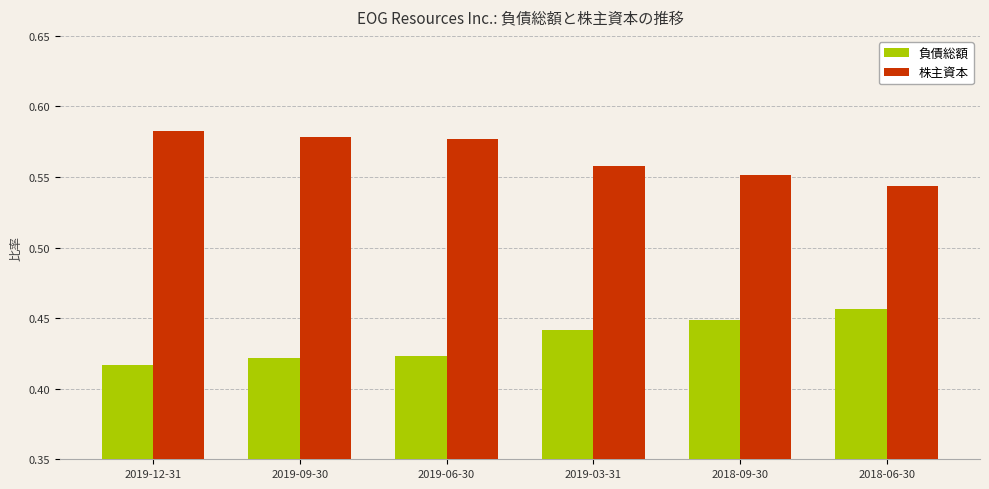

List the series in order of their peak value, highest first.

株主資本, 負債総額